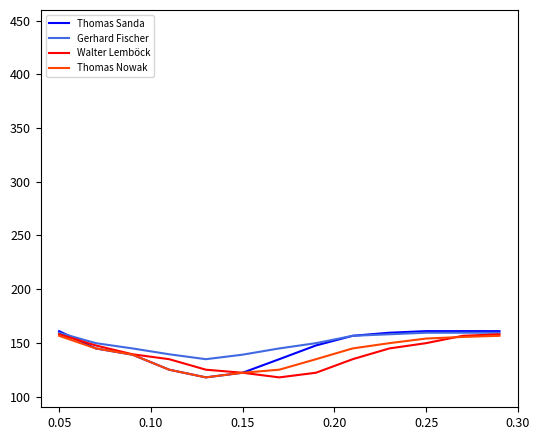

What is the minimum value shown in the chart?

117.8